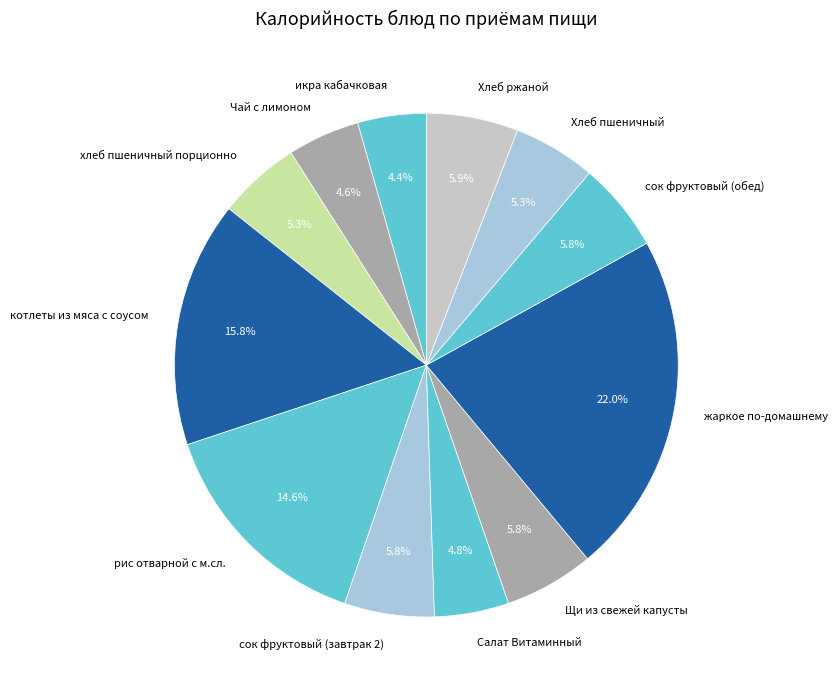

Is the sum of сок фруктовый (завтрак 2) and Щи из свежей капусты greater than half?

No